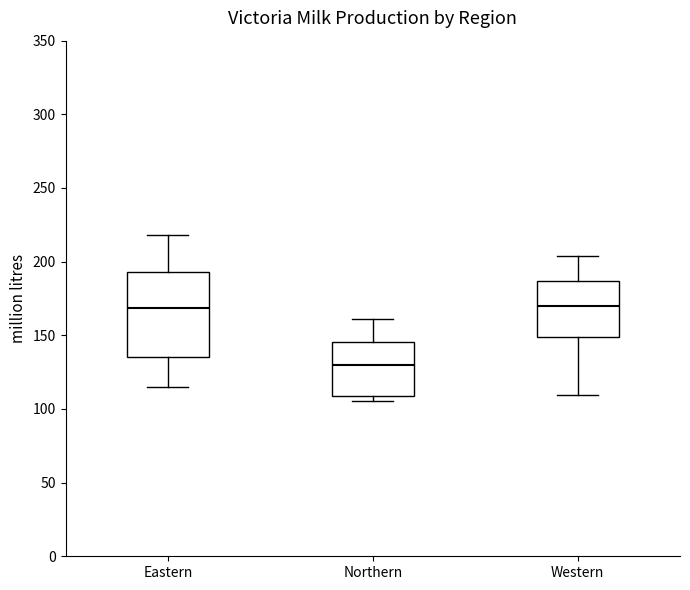

Where is the lower edge of the box for Northern on the y-axis? The values are not printed on the chart, so give them approximately, as read against the axis.

110